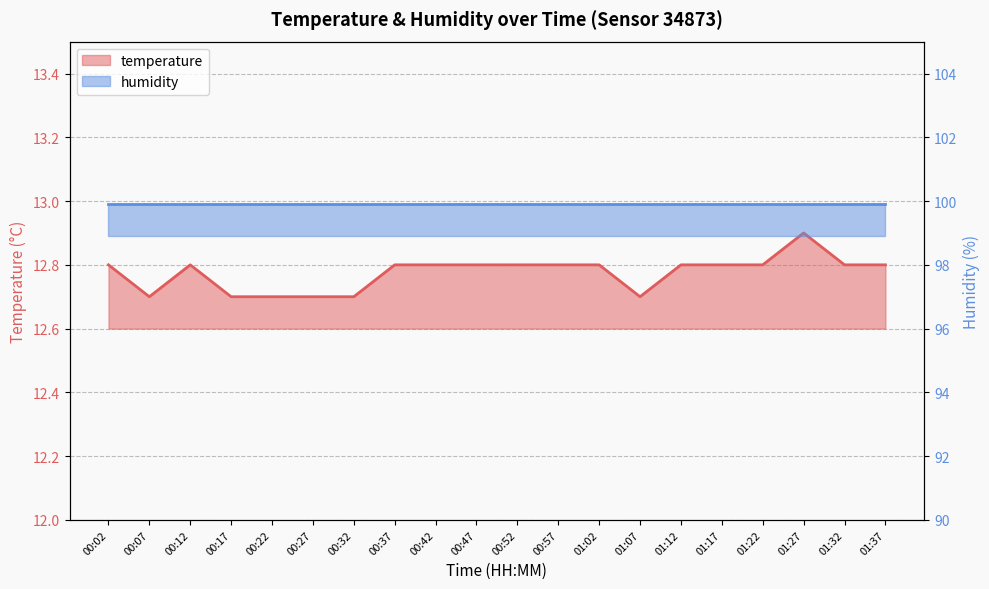

What is the ratio of the value at 00:47 to the value at 00:17?

1.0